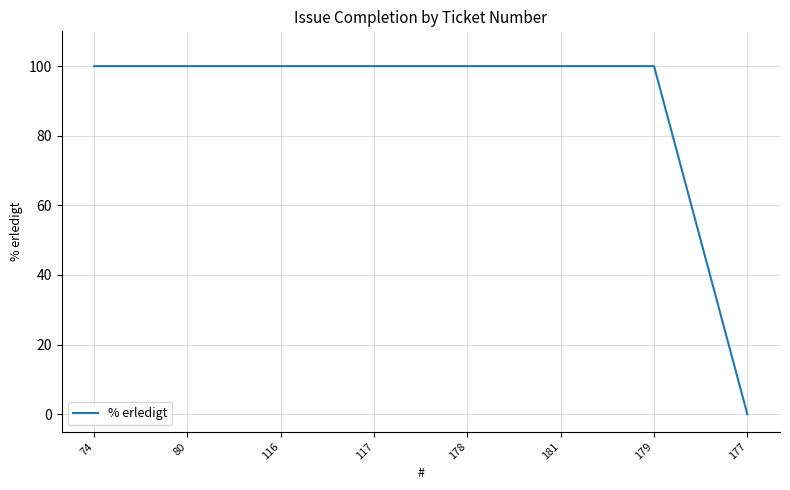

What is the change in value from 178 to 177?

-100